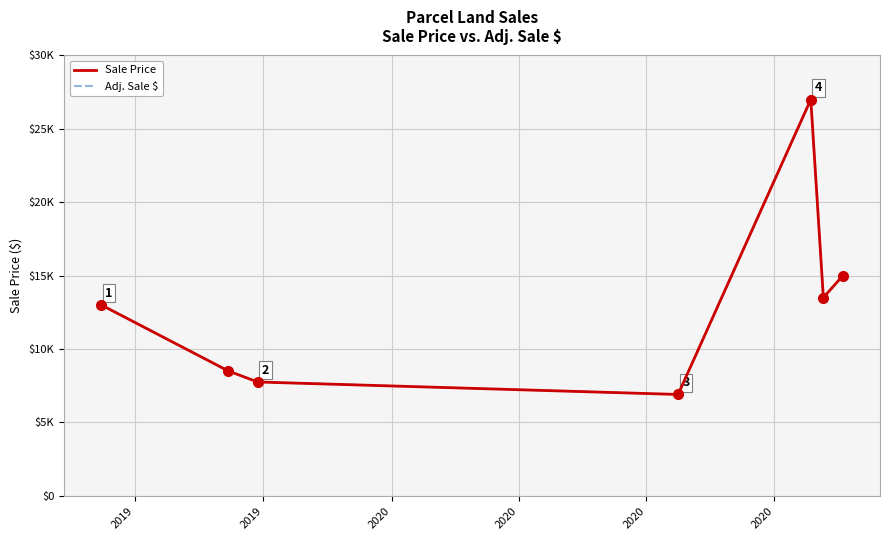

How many lines are shown in the chart?

2